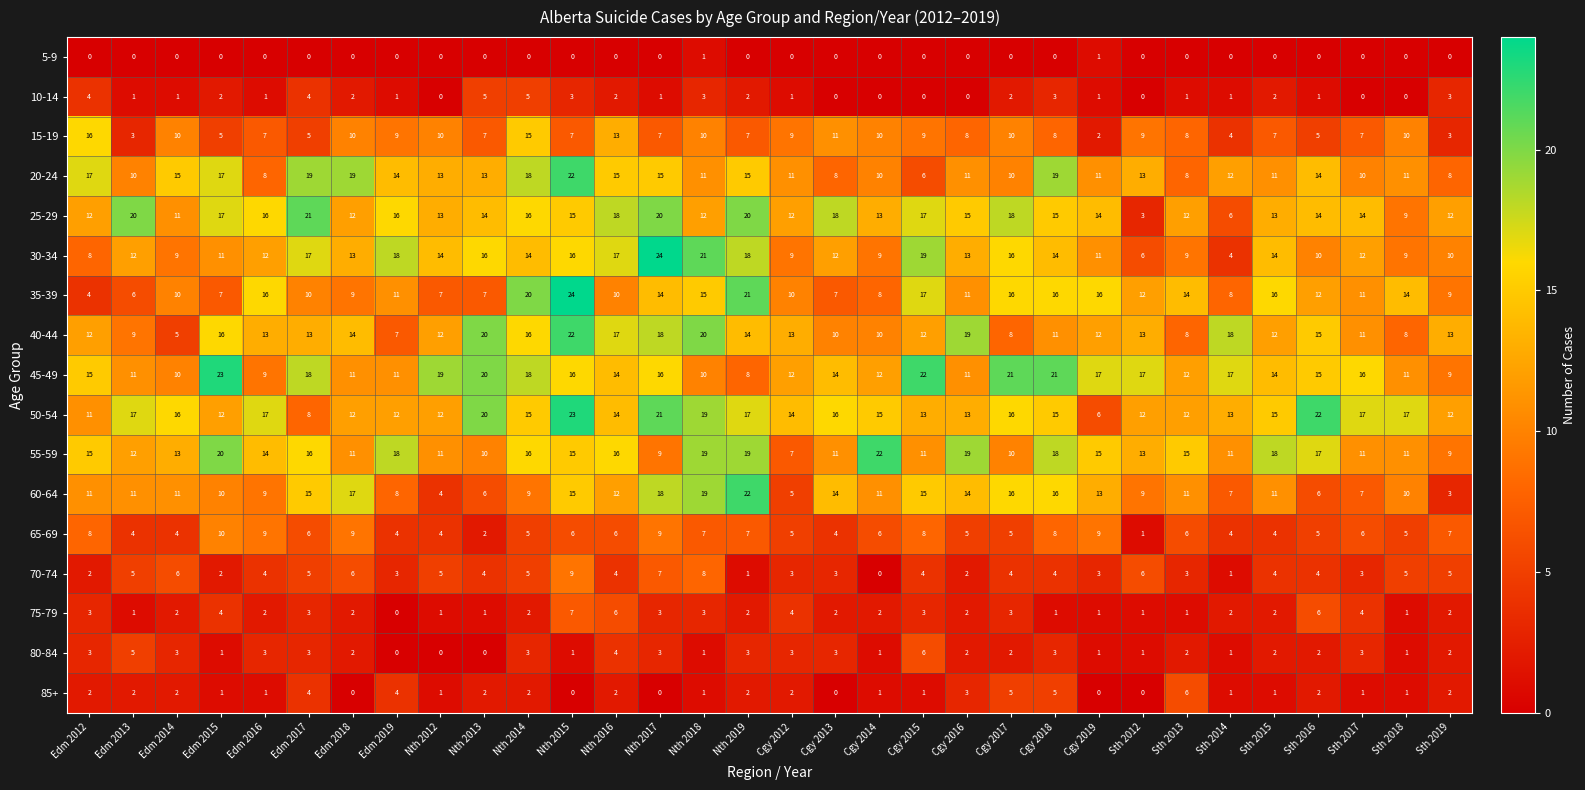

Which series has the largest total across all categories?

50-54